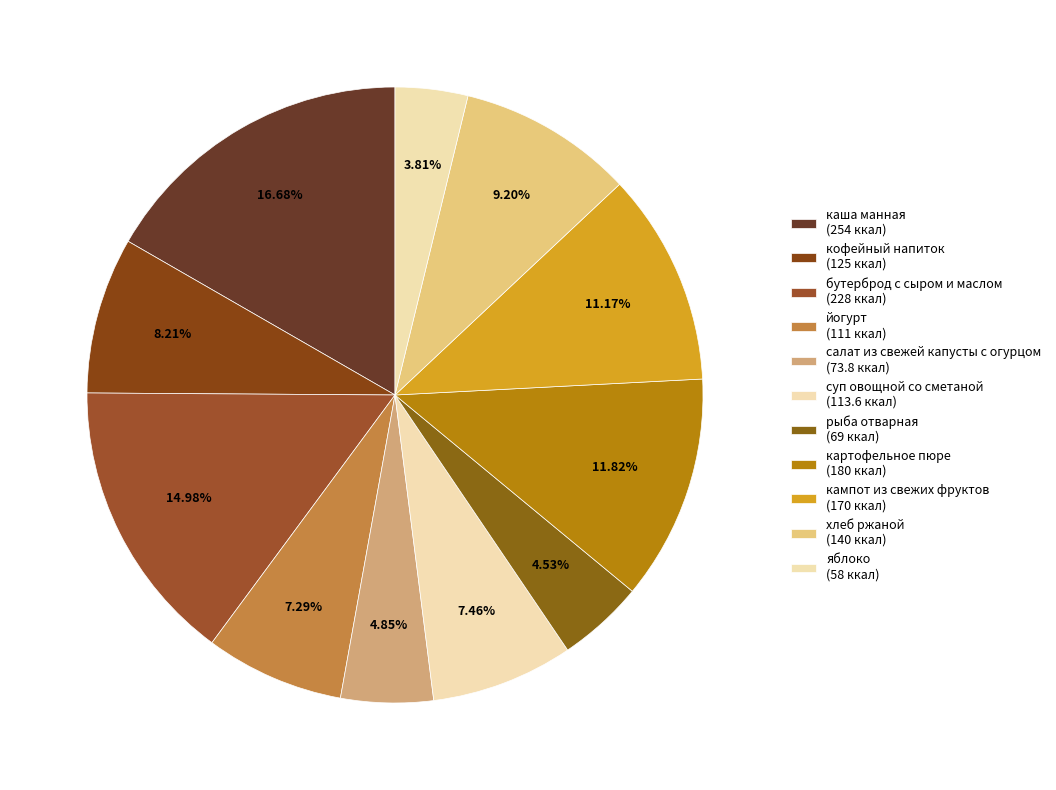

Do каша манная and яблоко together represent more than half of the pie?

No